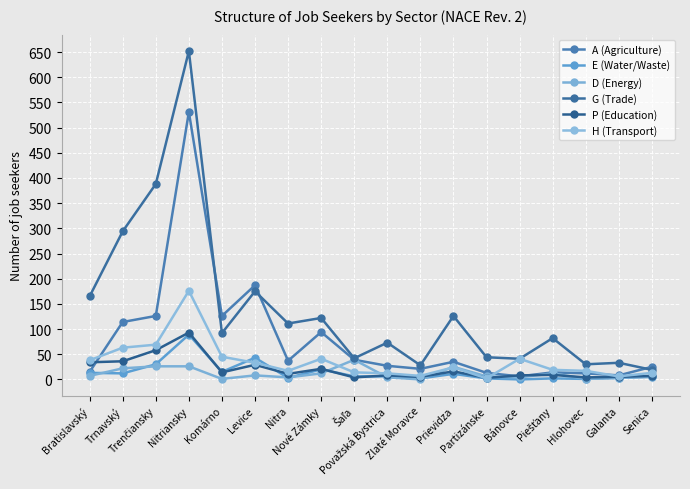

Is it true that G (Trade) equals 652 at Nitriansky?

True